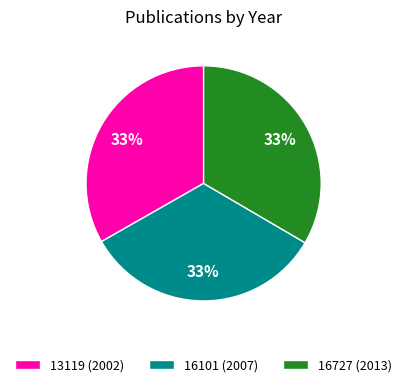

To the nearest percent, what is the average slice percentage?

33%